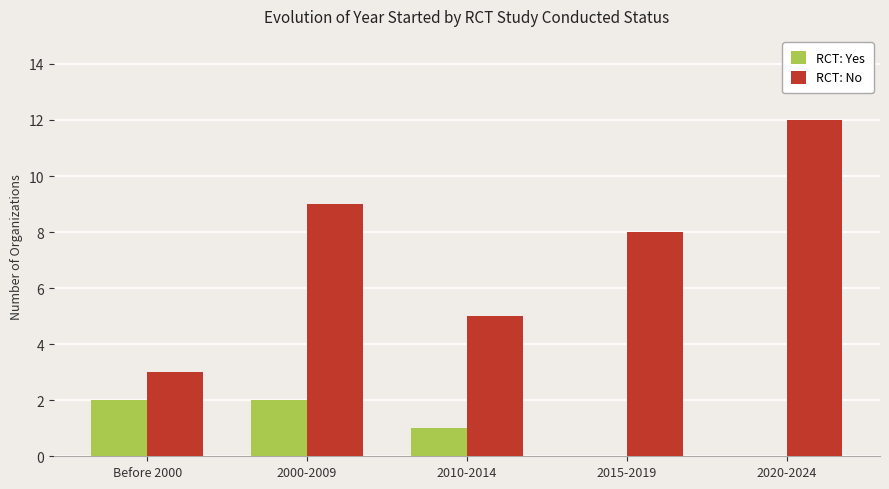

True or false: RCT: No has a value of 5 at 2010-2014.

True